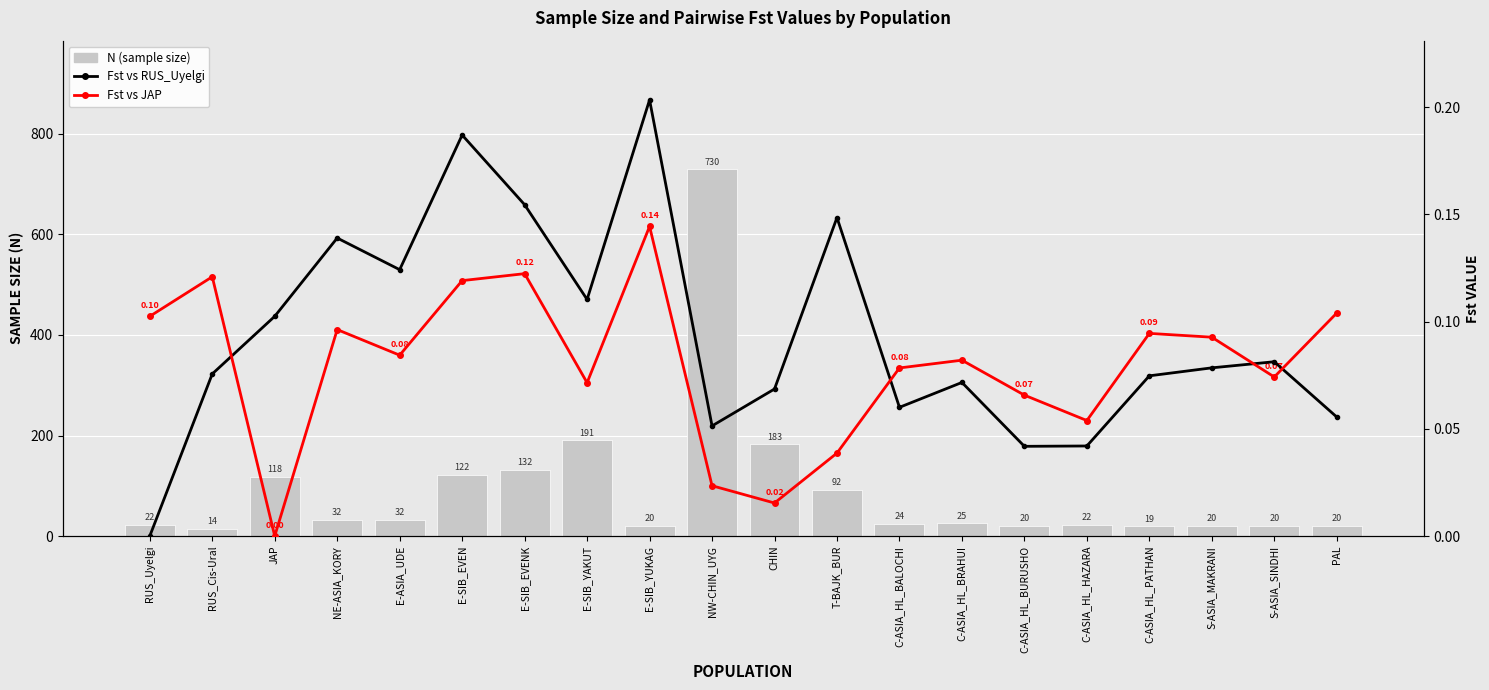

Which series has the largest total across all categories?

N (sample size)